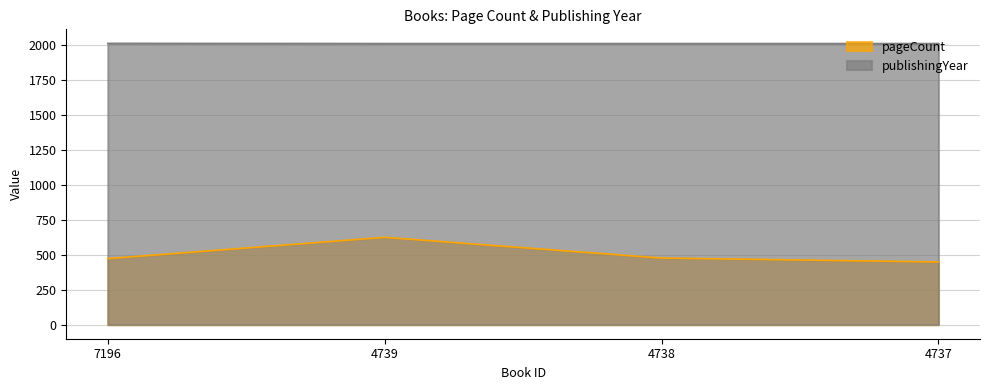

What is the highest value of the pageCount series?

624